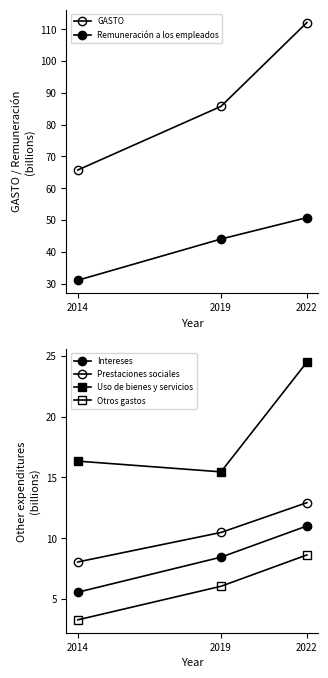

What is the value of the Otros gastos point at the 2nd from the left?

6.1